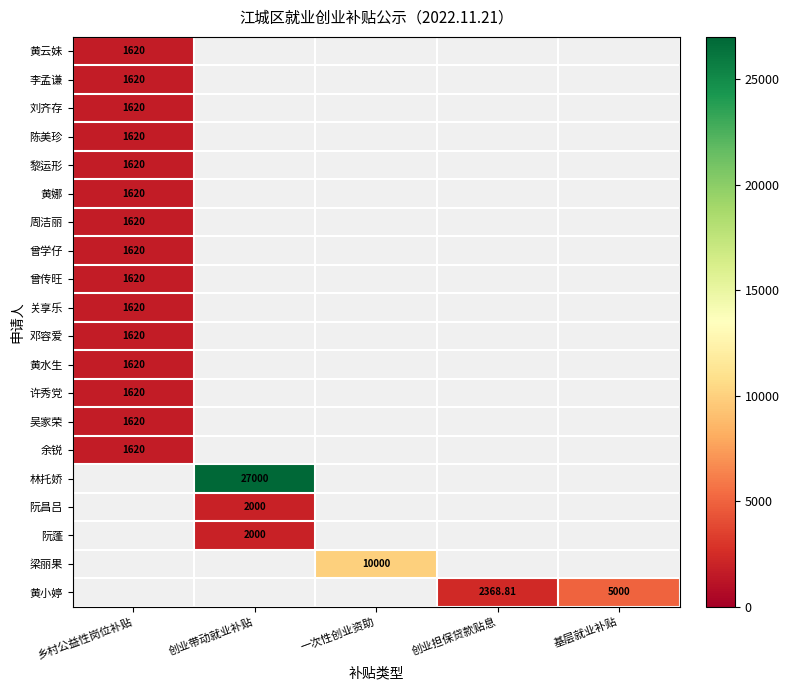

Rank the series at 乡村公益性岗位补贴 from highest to lowest value.

黄云妹, 李孟谦, 刘齐存, 陈美珍, 黎运形, 黄娜, 周洁丽, 曾学仔, 曾传旺, 关享乐, 邓容爱, 黄水生, 许秀党, 吴家荣, 余锐, 林托娇, 阮昌吕, 阮蓬, 梁丽果, 黄小婷